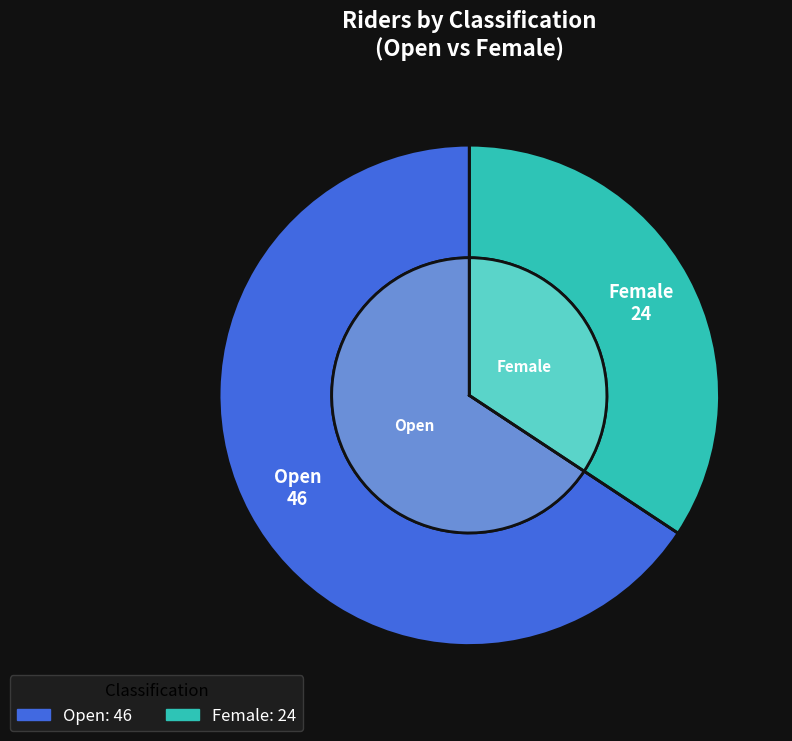

Rank the categories by value from lowest to highest.

Female, Open